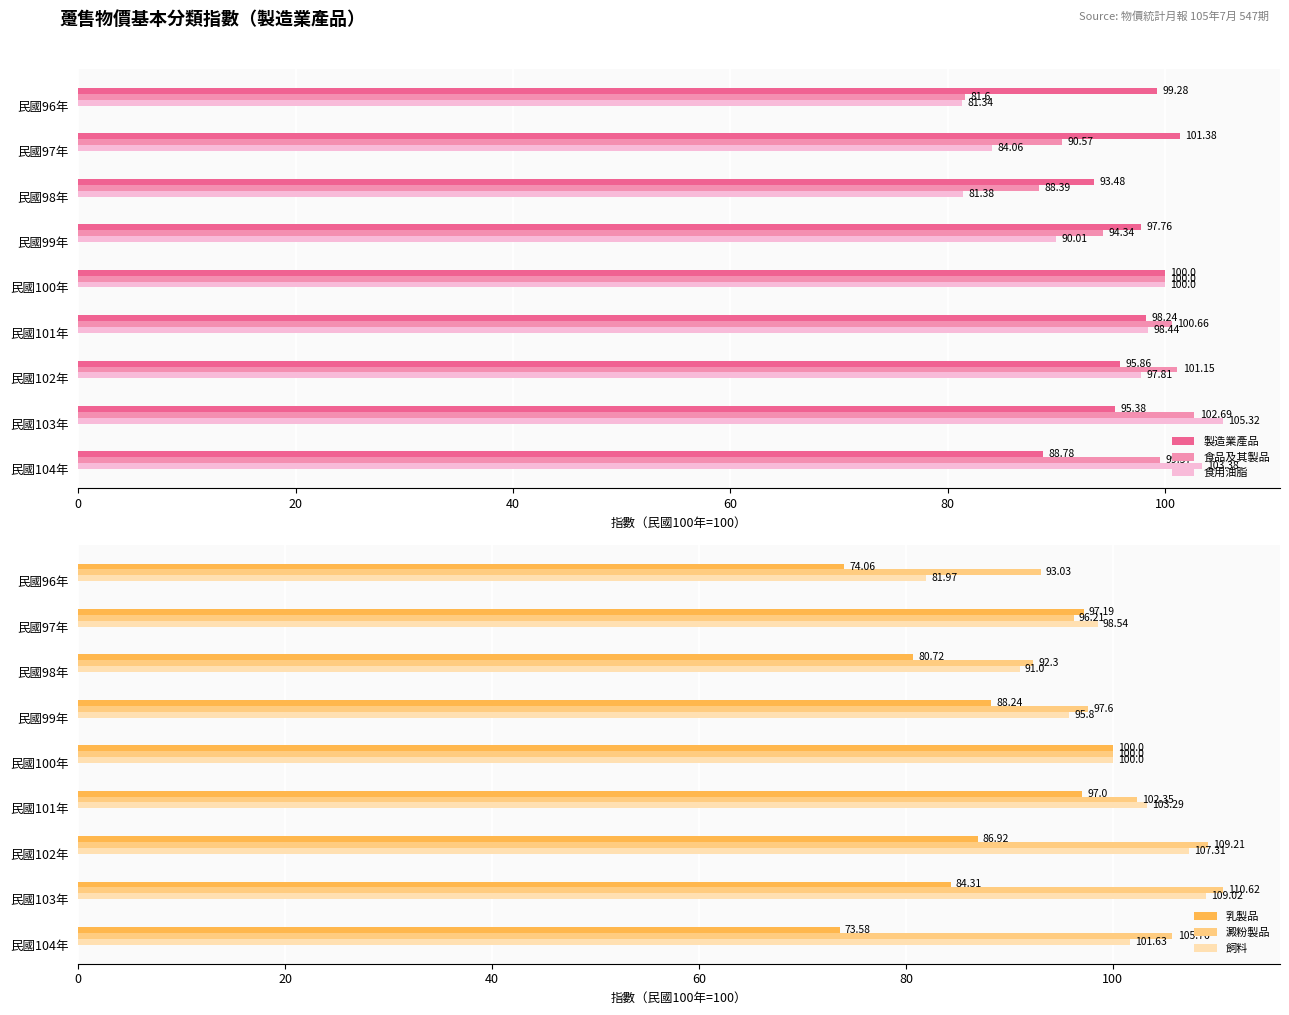

How many values in the 飼料 series are below 100?

4